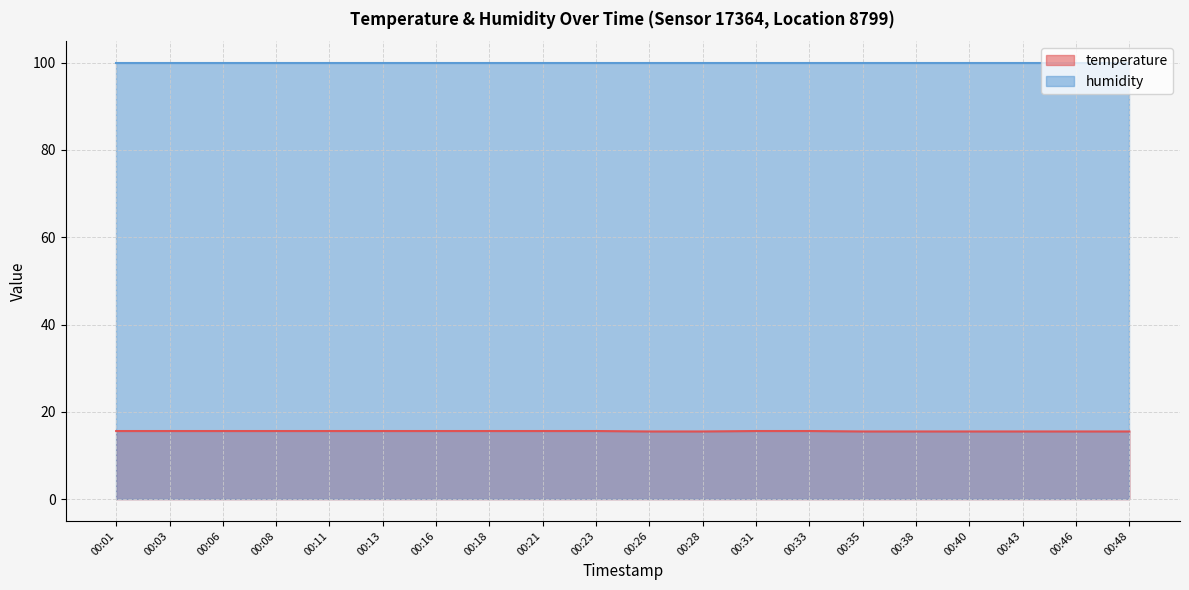

What is the highest value of the temperature series?

15.6